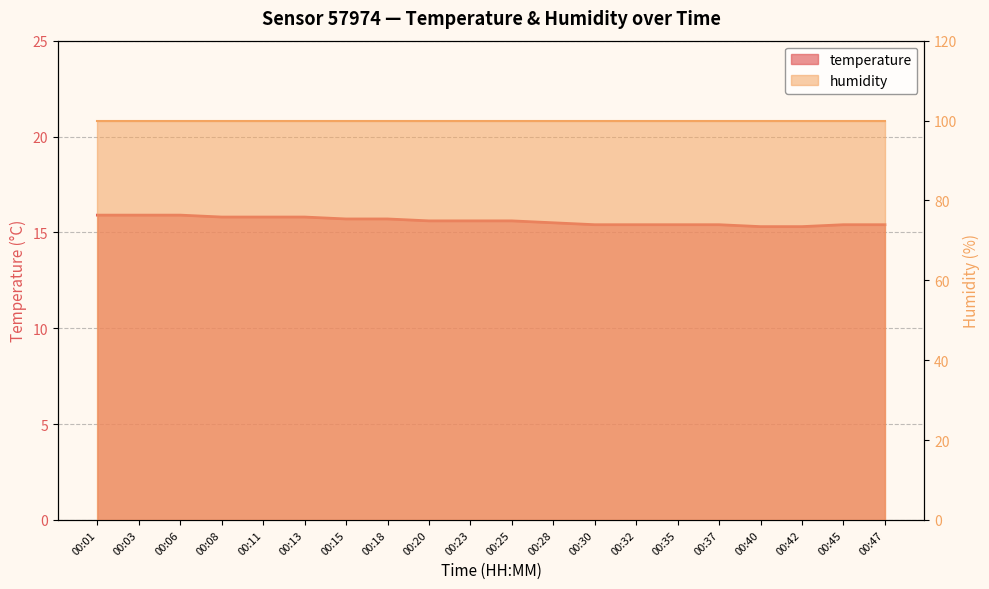

The value at 00:13 is 23.9. True or false?

False